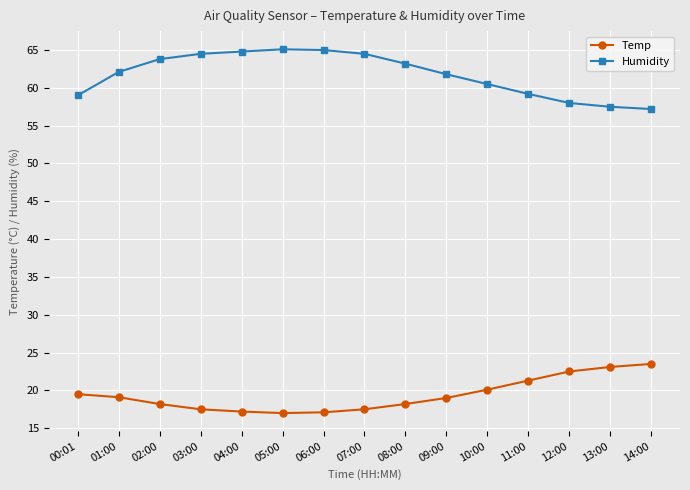

Is the value of Temp at 11:00 greater than the value of Humidity at 09:00?

No